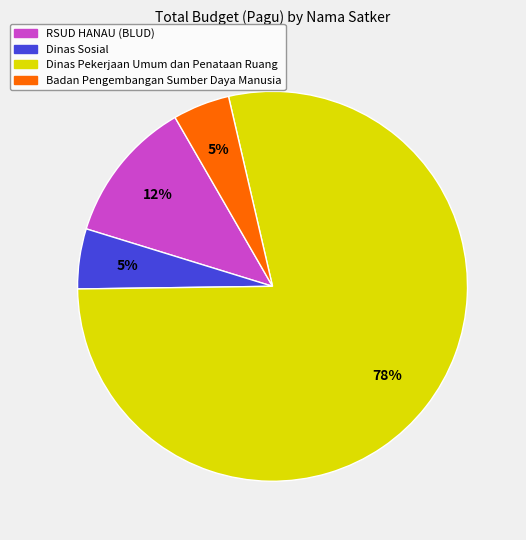

Is there a majority slice in this chart?

Yes